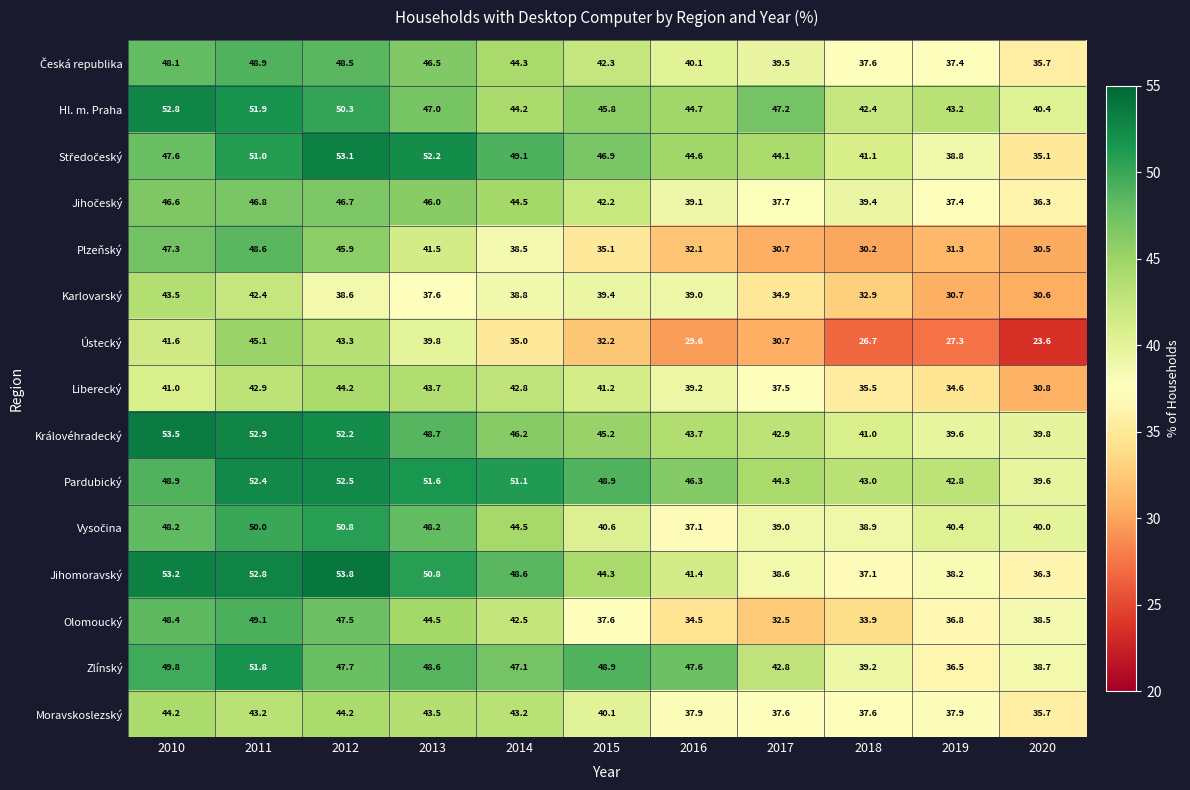

How many data points does each series have?

11